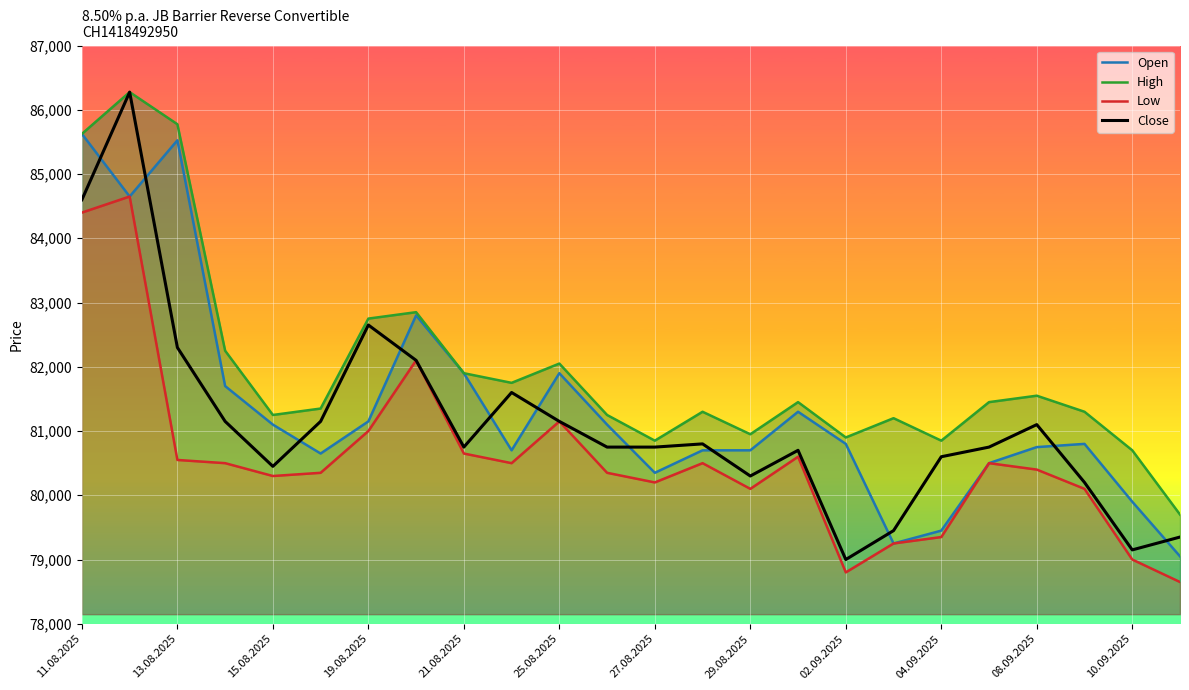

What is the average value of the High series?

81970